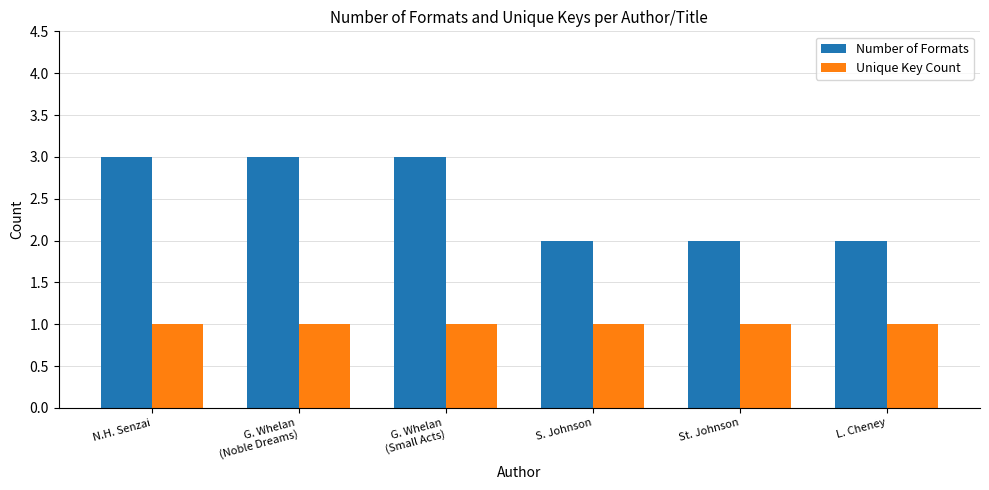

Which series has the widest spread of values?

Number of Formats